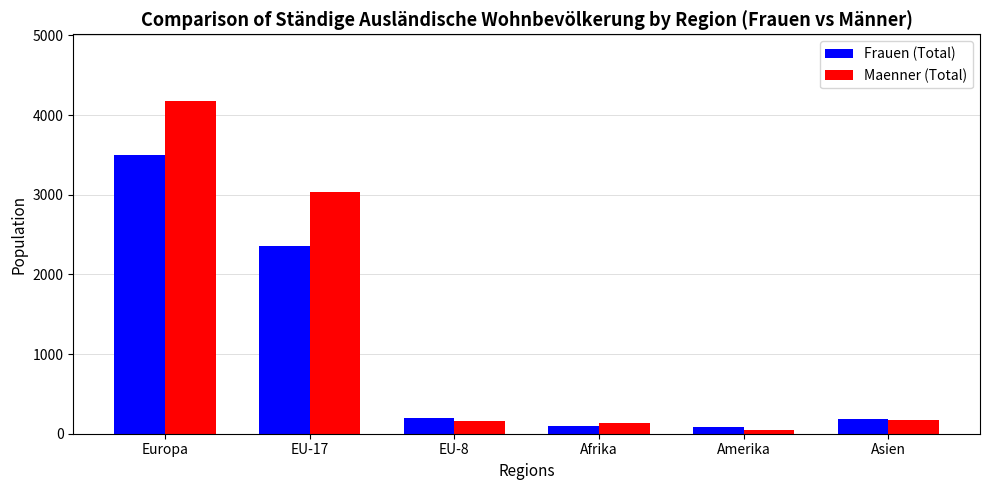

What is the total value across all series at EU-17?

5397